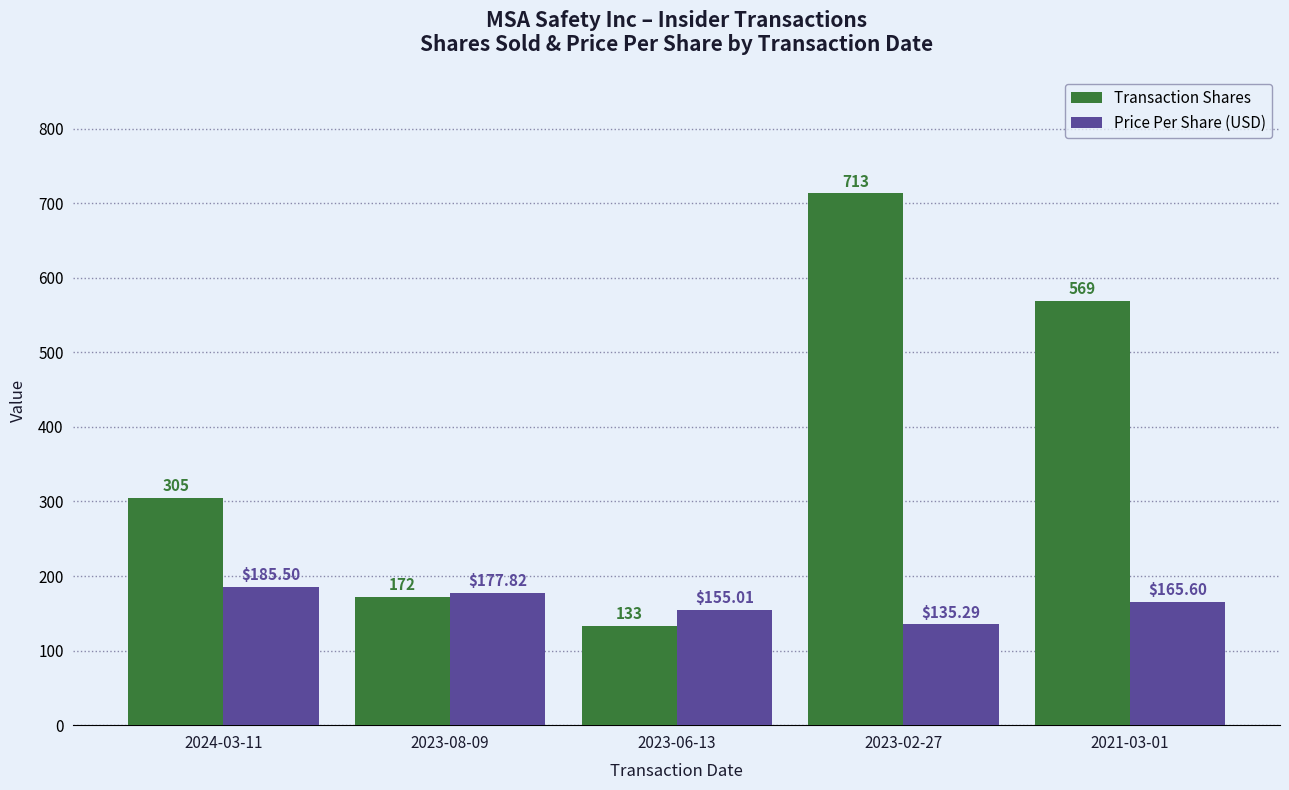

Which series has the widest spread of values?

Transaction Shares